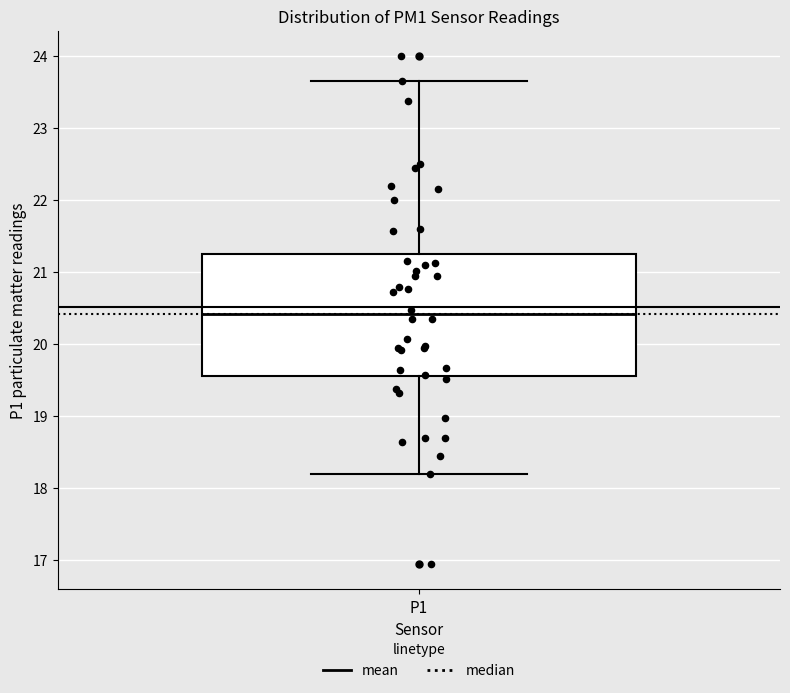

Transcribe this box plot: give where the median line is, the range the box spans, and where the two whiskers end, as read against the y-axis. The values are not printed on the chart, so give them approximately, as read against the axis.

median 20.4, box 19.6 to 21.3, whiskers 18.2 to 23.7